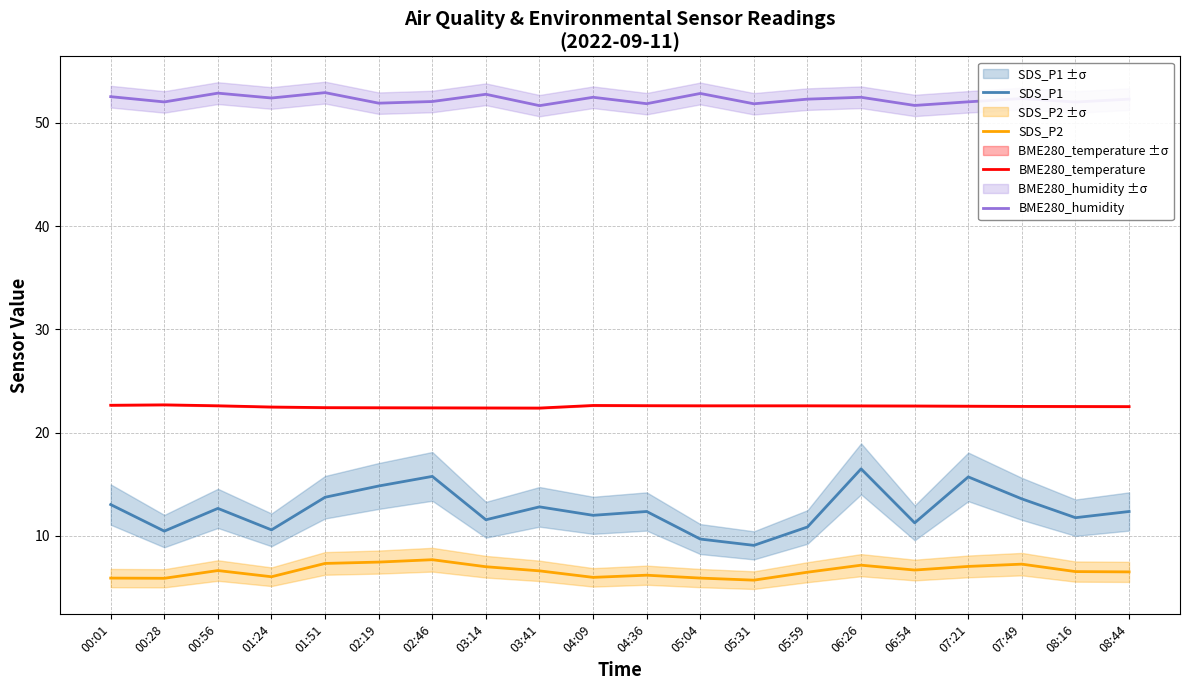

True or false: BME280_humidity and BME280_temperature intersect in this chart.

False